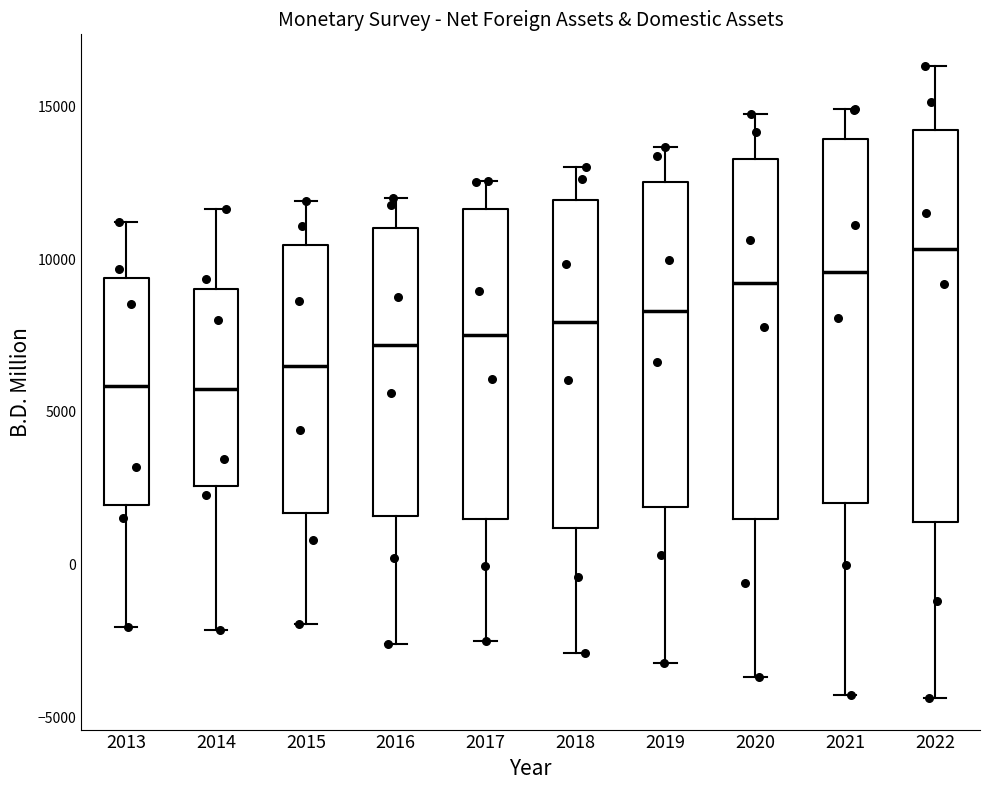

Reading left to right, transcribe this box plot: for each box, give where its median line is, the range the box spans, and where its two whiskers end, as read against the y-axis. The values are not printed on the chart, so give them approximately, as read against the axis.

2013: median 6000, box 2000 to 9500, whiskers -2000 to 11000
2014: median 5500, box 2500 to 9000, whiskers -2000 to 11500
2015: median 6500, box 1500 to 10500, whiskers -2000 to 12000
2016: median 7000, box 1500 to 11000, whiskers -2500 to 12000
2017: median 7500, box 1500 to 11500, whiskers -2500 to 12500
2018: median 8000, box 1000 to 12000, whiskers -3000 to 13000
2019: median 8500, box 2000 to 12500, whiskers -3000 to 13500
2020: median 9000, box 1500 to 13500, whiskers -3500 to 14500
2021: median 9500, box 2000 to 14000, whiskers -4500 to 15000
2022: median 10500, box 1500 to 14000, whiskers -4500 to 16500